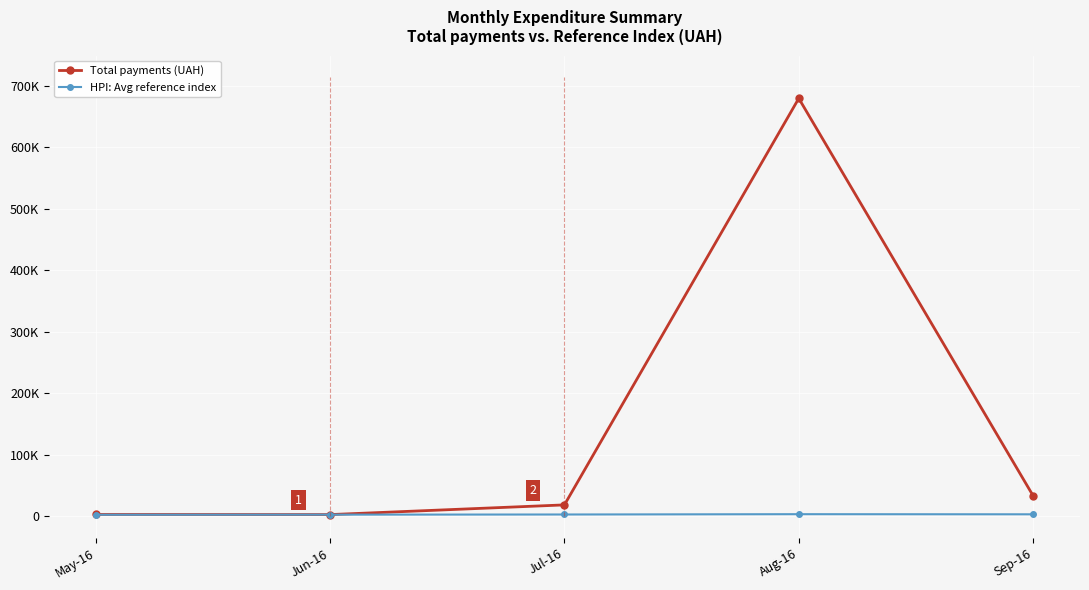

At which label is Total payments (UAH) closest to 341100?

Sep-16